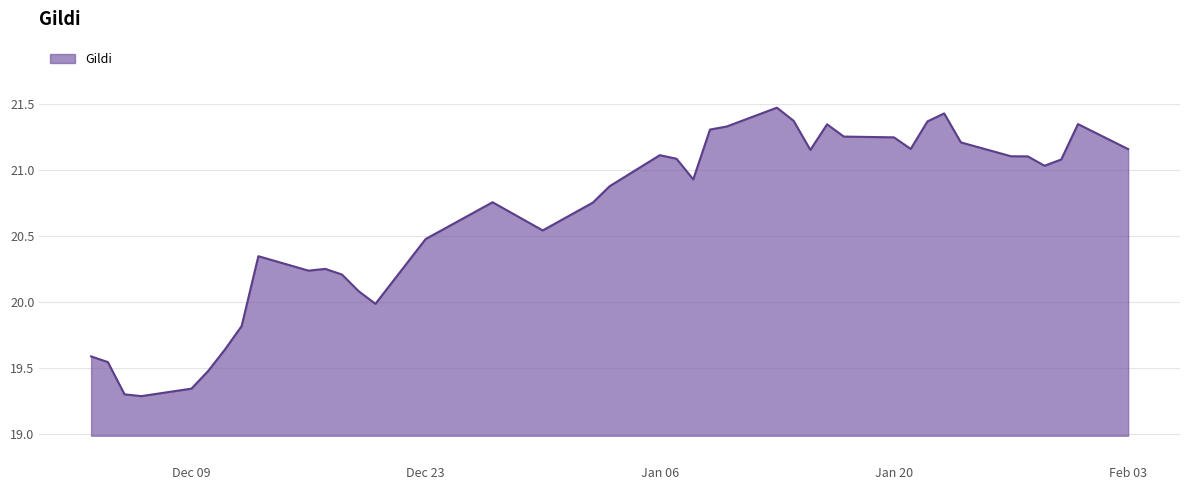

Is it true that the value at Jan 20 is 10.3?

False